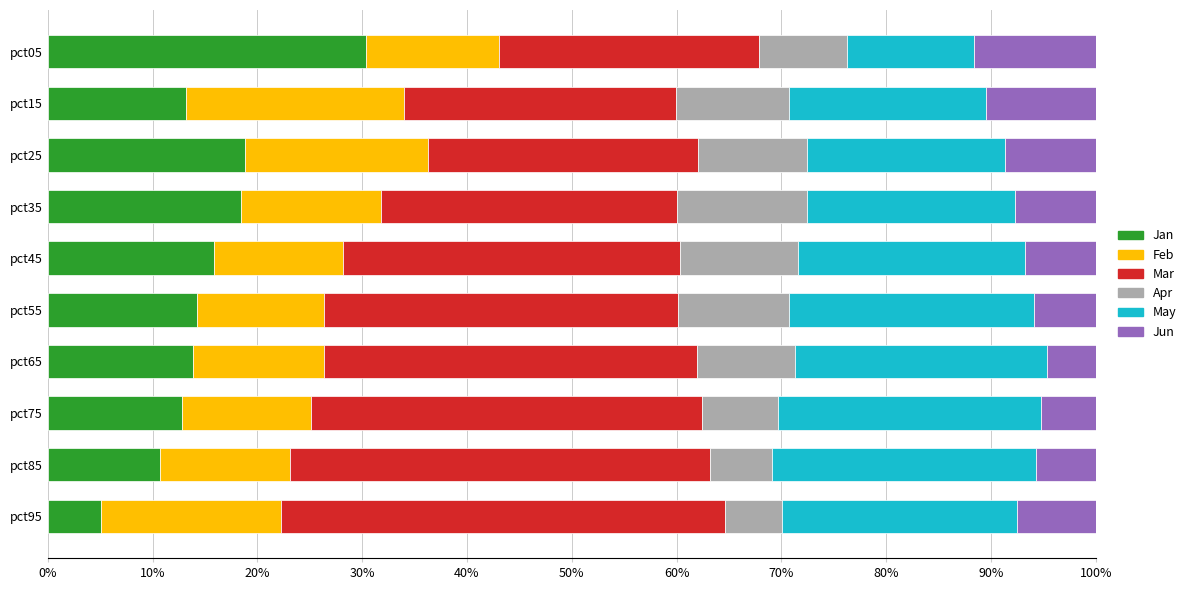

Which category has the highest value in the Jan series?

pct05